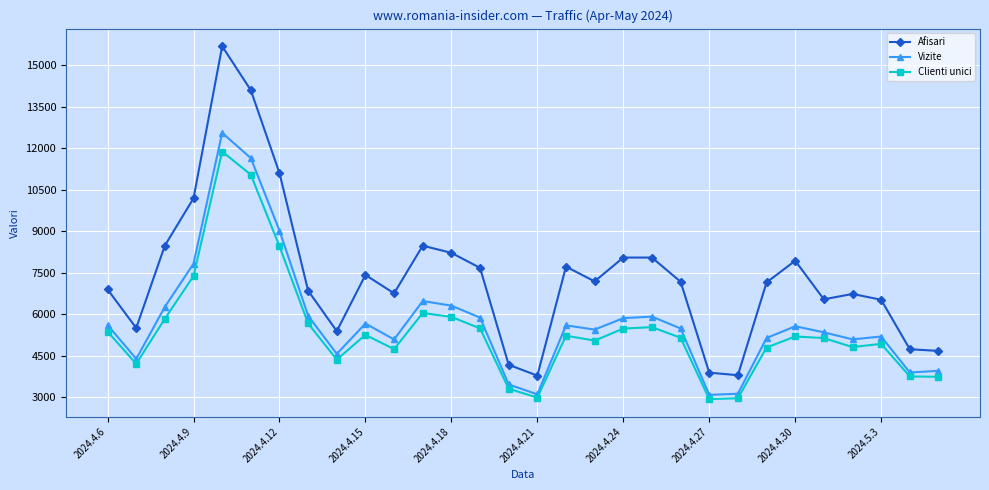

Which series has the largest range (max minus min)?

Afisari